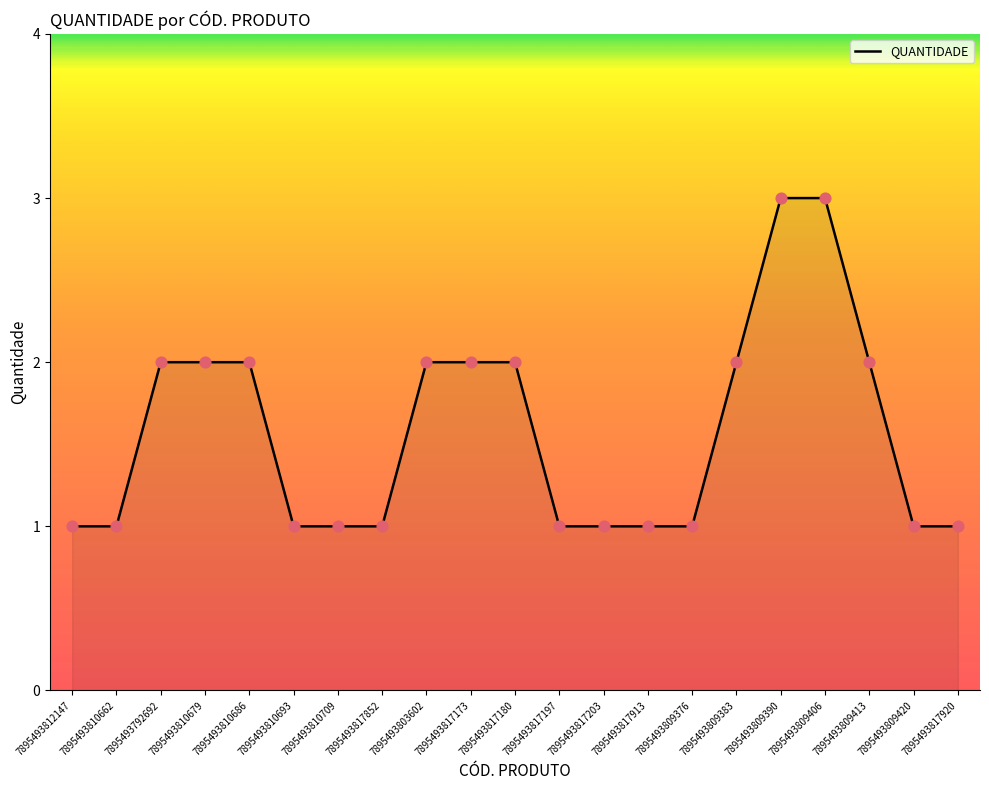

What is the change in value from 7895493812147 to 7895493817180?

+1